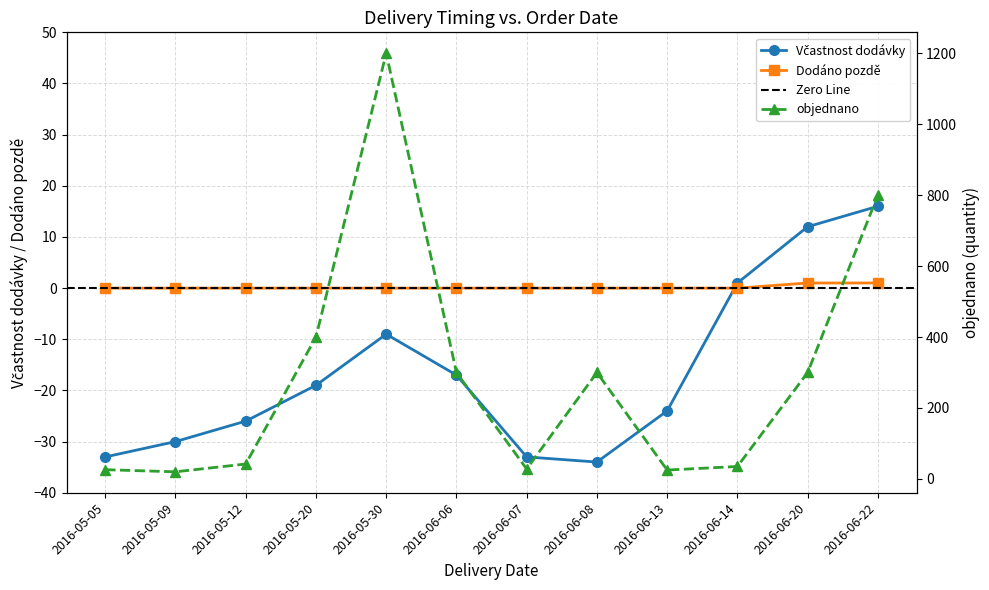

Rank the series at 2016-06-14 from lowest to highest value.

Dodáno pozdě, Včastnost dodávky, objednano